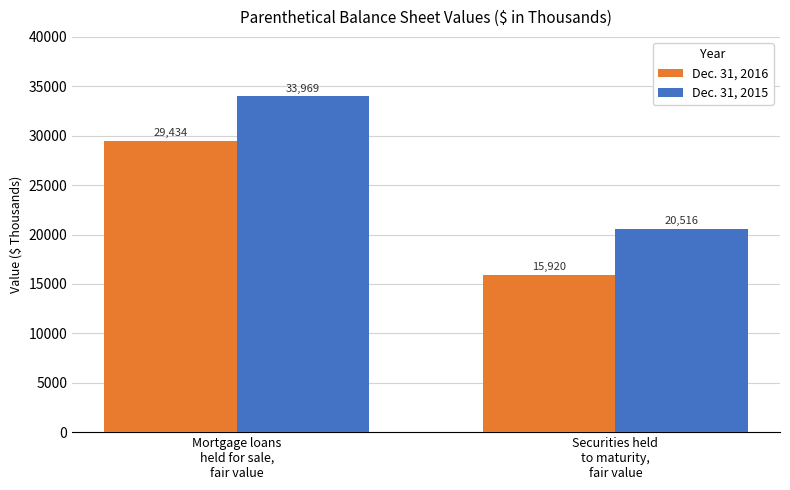

Which series has the largest total across all categories?

Dec. 31, 2015